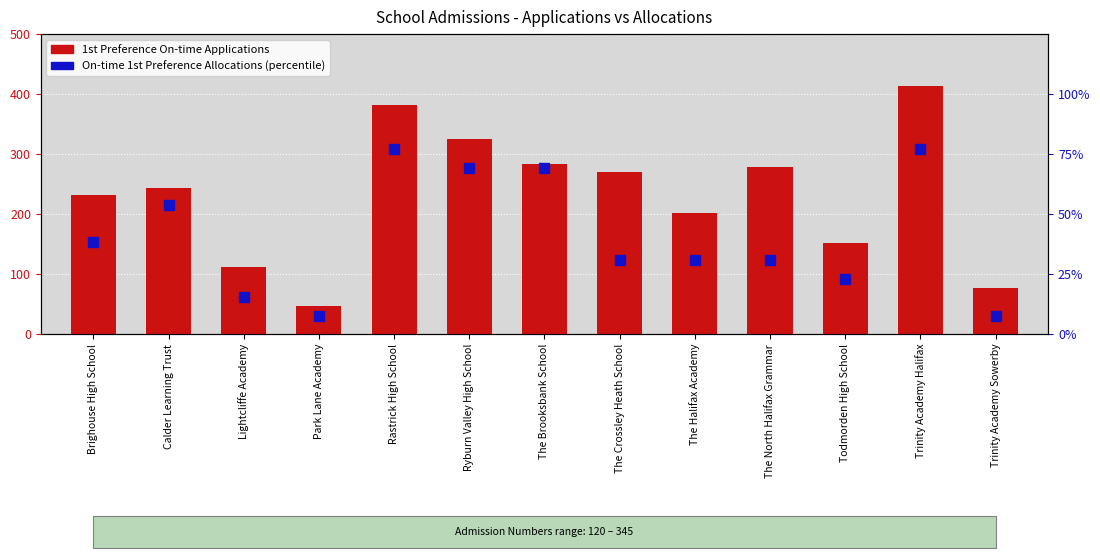

Where does the 1st Preference On-time Applications series first go above 243?

Rastrick High School